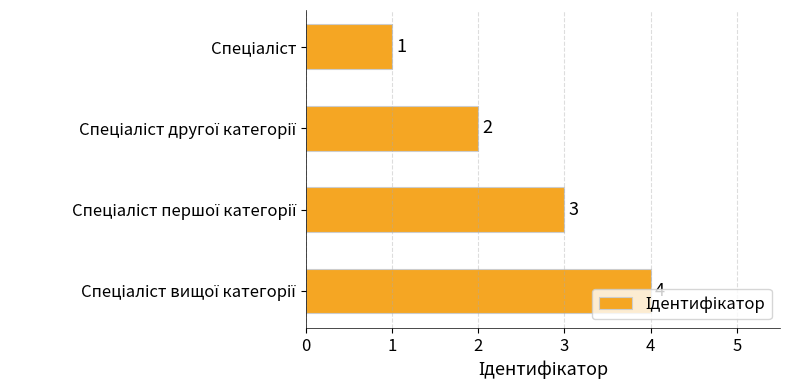

Count the values in the range 2 to 4.

3